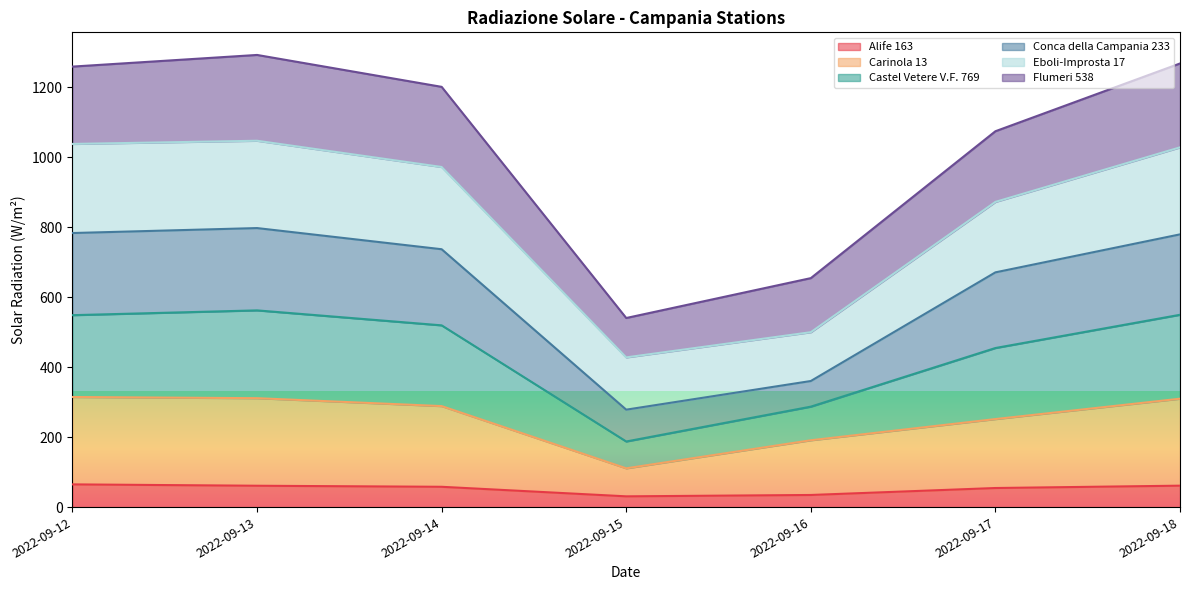

What is the minimum value for Alife 163?

30.9